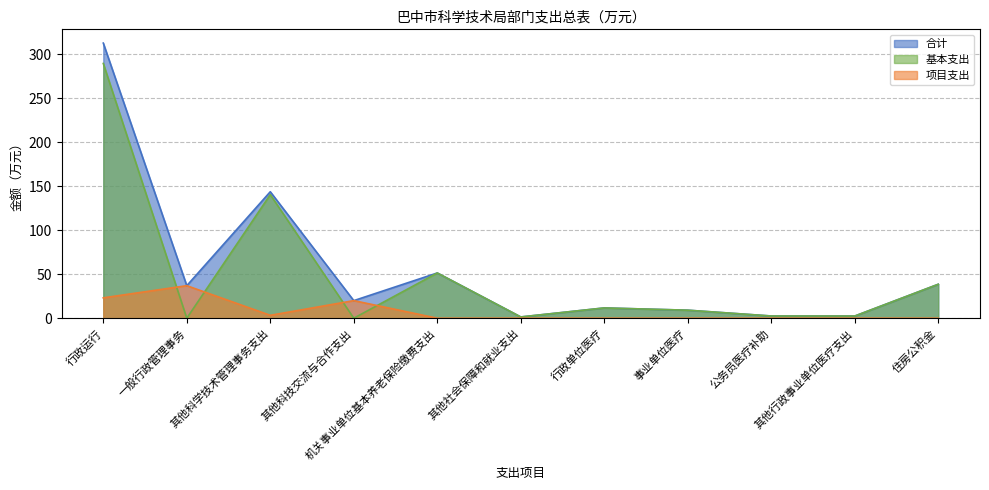

List the labels in order of 项目支出 value, smallest first.

机关事业单位基本养老保险缴费支出, 其他社会保障和就业支出, 行政单位医疗, 事业单位医疗, 公务员医疗补助, 其他行政事业单位医疗支出, 住房公积金, 其他科学技术管理事务支出, 其他科技交流与合作支出, 行政运行, 一般行政管理事务